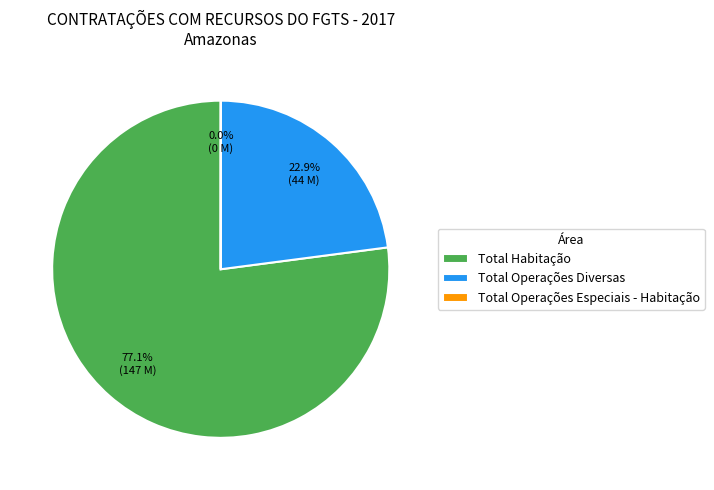

Which slice is the largest?

Total Habitação